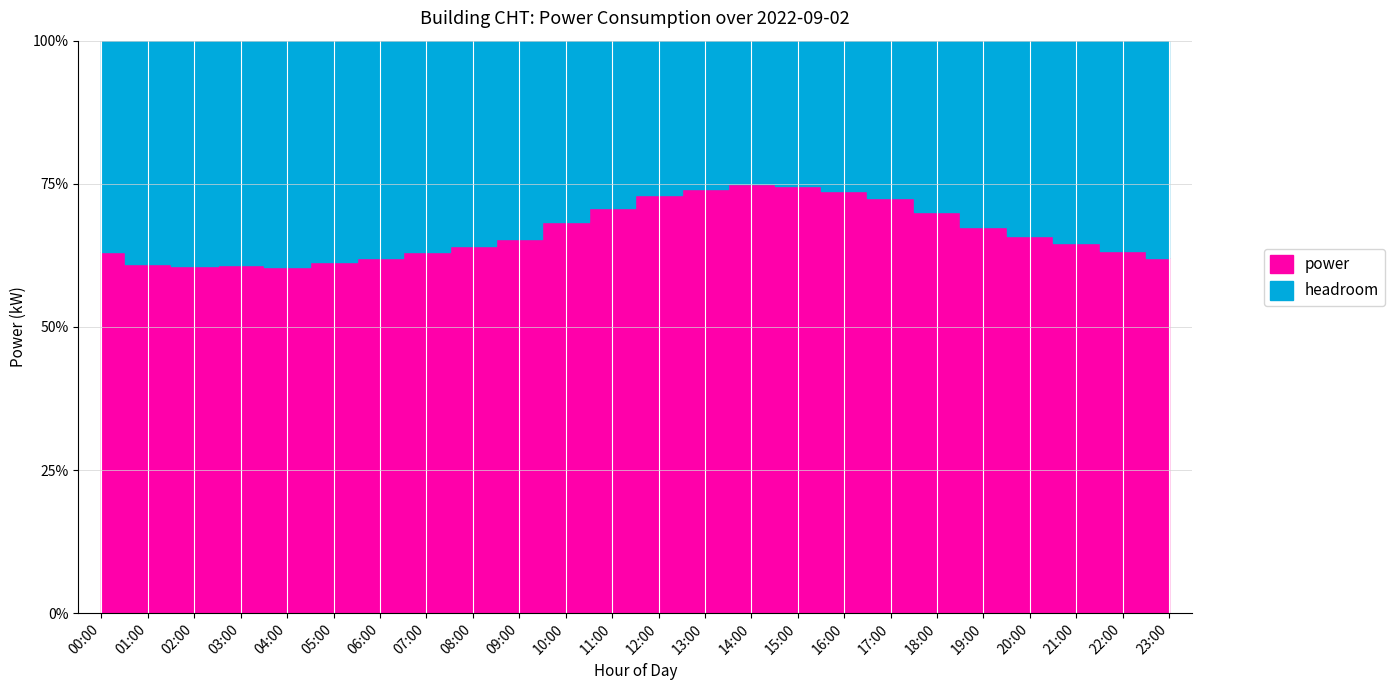

Rank the categories by value from highest to lowest.

14:00, 15:00, 13:00, 16:00, 12:00, 17:00, 11:00, 18:00, 10:00, 19:00, 20:00, 09:00, 21:00, 08:00, 22:00, 07:00, 06:00, 23:00, 00:00, 05:00, 01:00, 03:00, 02:00, 04:00